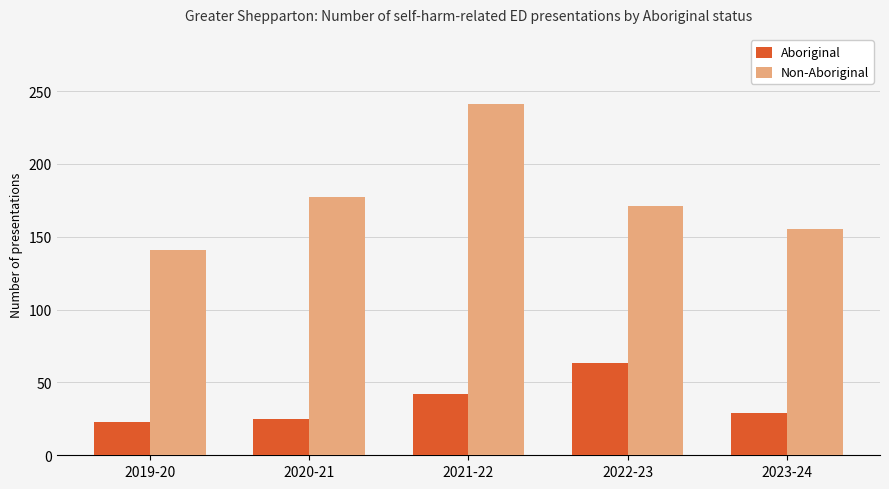

What is the total value across all series at 2021-22?

283